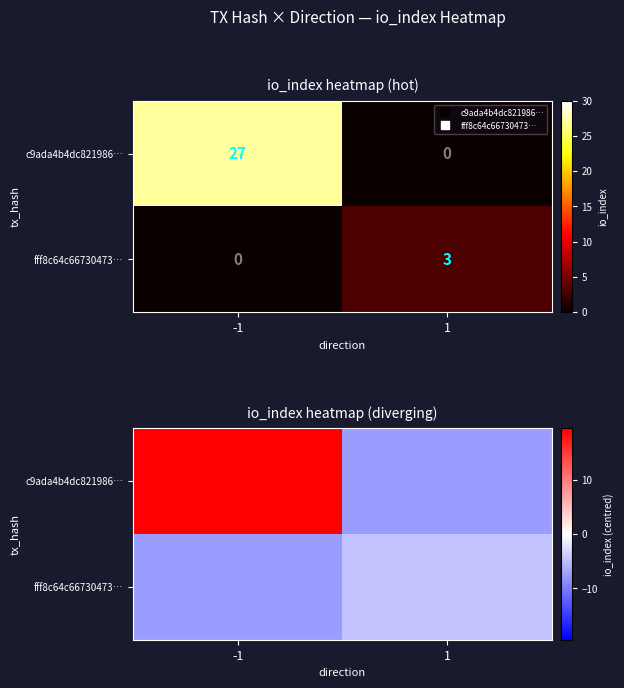

Is the value of fff8c64c66730473… at -1 greater than the value of c9ada4b4dc821986… at -1?

No